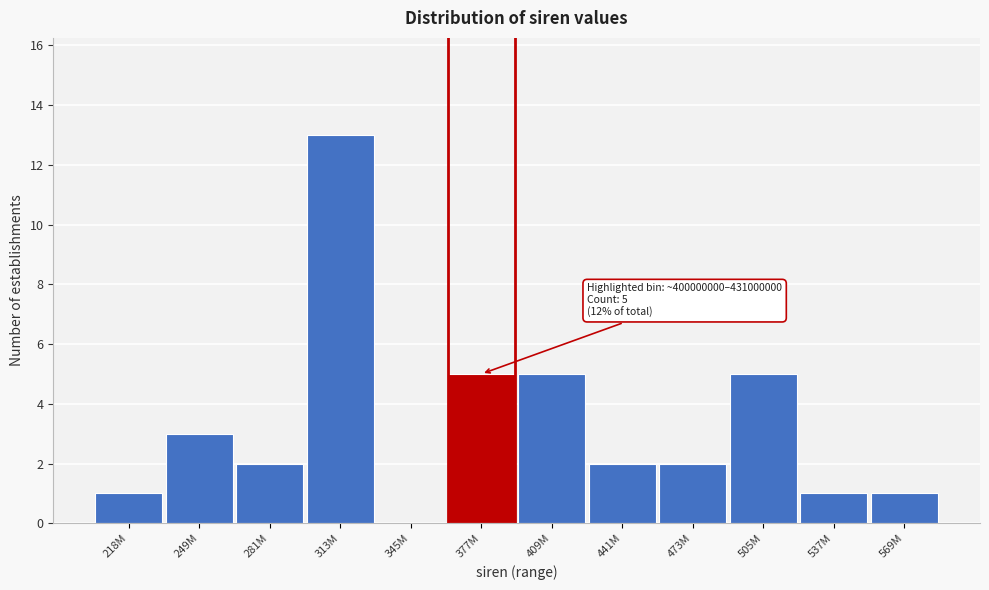

Reading right to left, list all the values displayed in this chart.

569M=1	537M=1	505M=5	473M=2	441M=2	409M=5	377M=5	345M=0	313M=13	281M=2	249M=3	218M=1